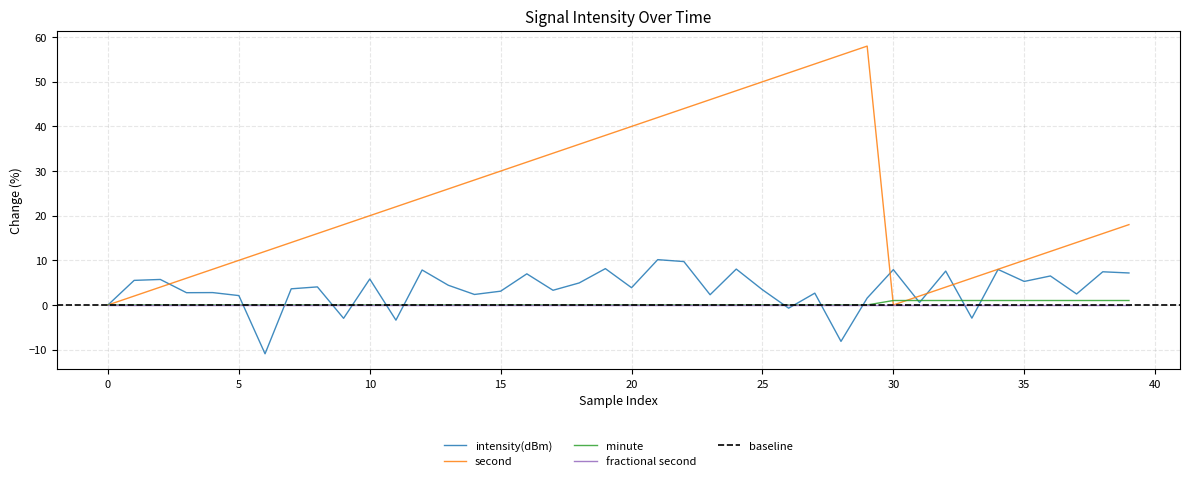

The intensity(dBm) series shows 6.5 at 22. True or false?

False